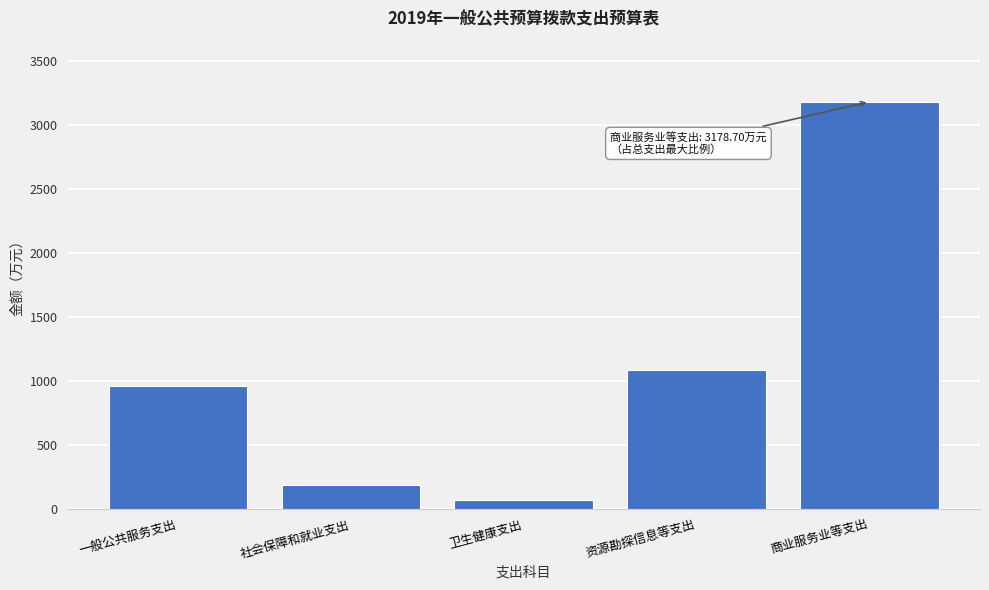

What is the greatest value displayed?

3178.7